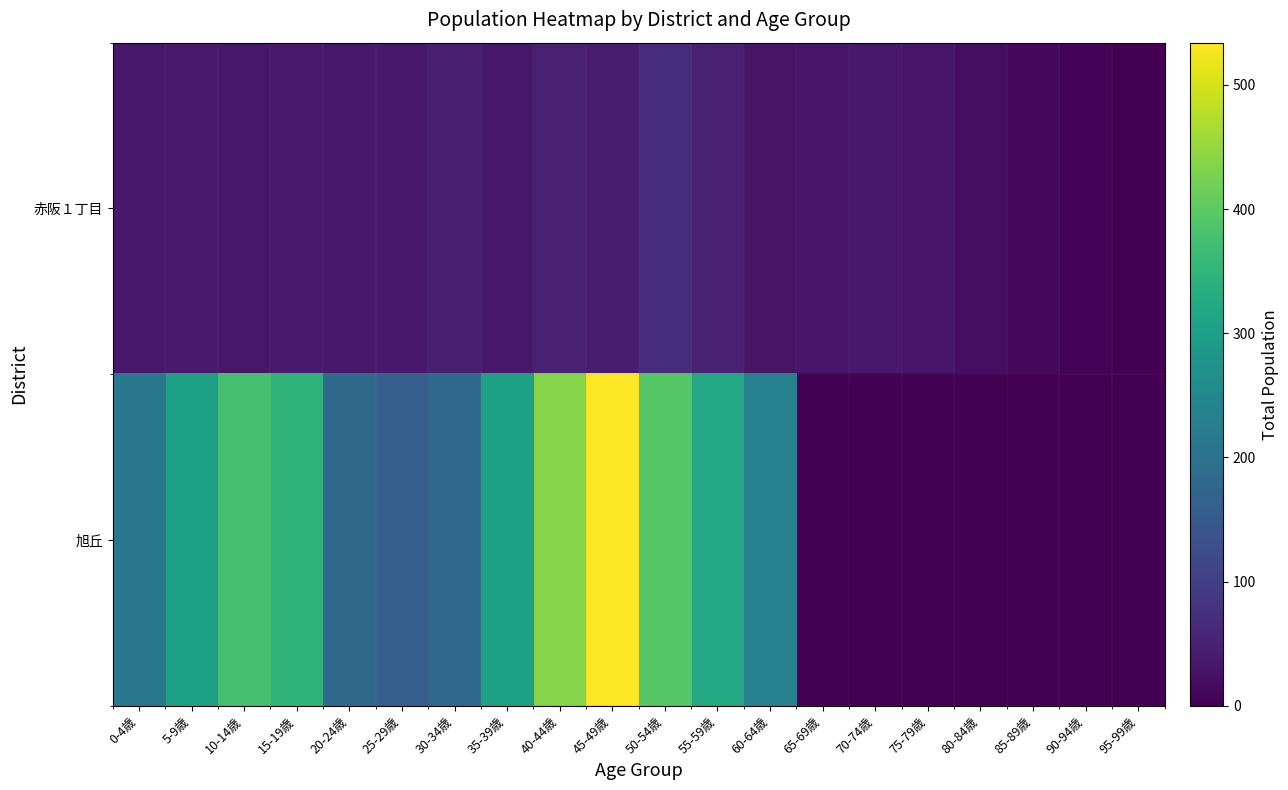

How many series are shown in this chart?

2